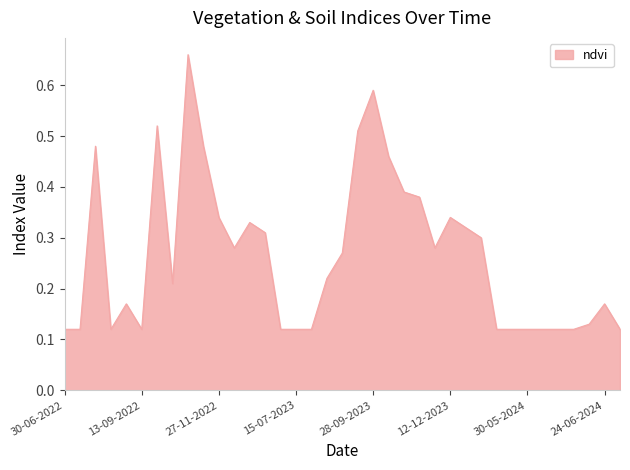

Does the chart display data point markers on the line(s)?

No